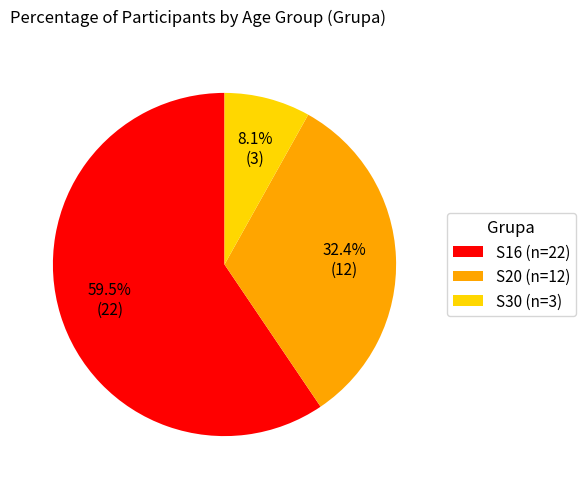

Does S16 account for over 50% of the chart?

Yes